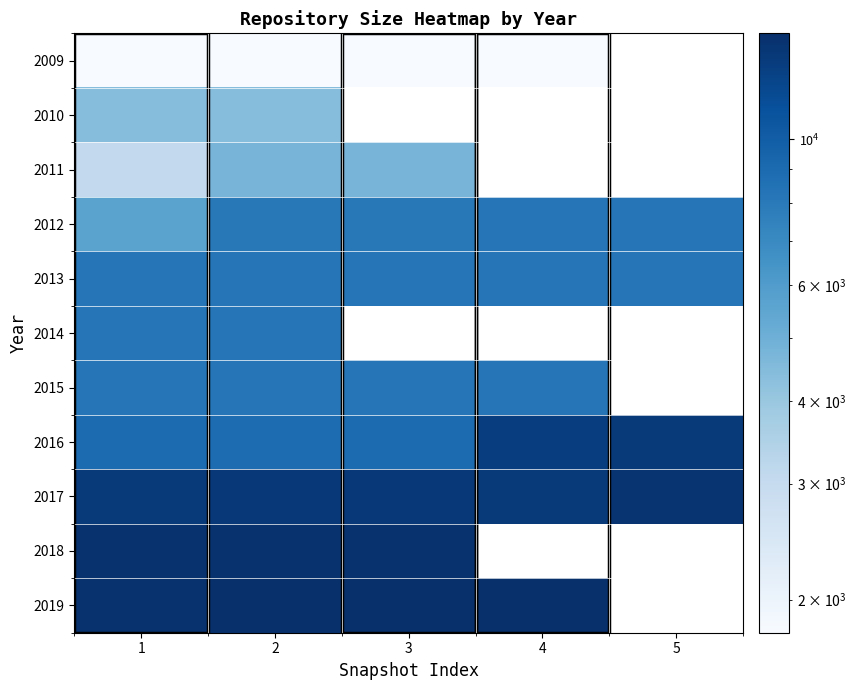

Rank the series by their average value, from highest to lowest.

2017, 2018, 2019, 2013, 2014, 2015, 2016, 2009, 2010, 2011, 2012